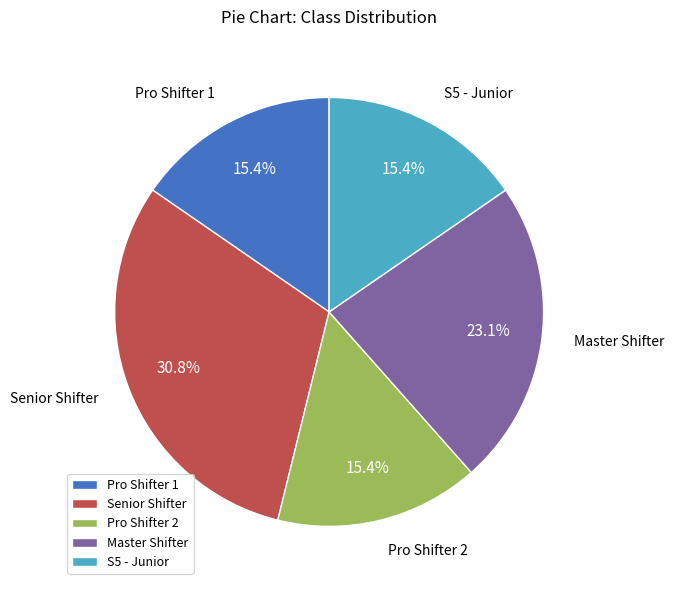

Is Master Shifter the majority of the pie?

No